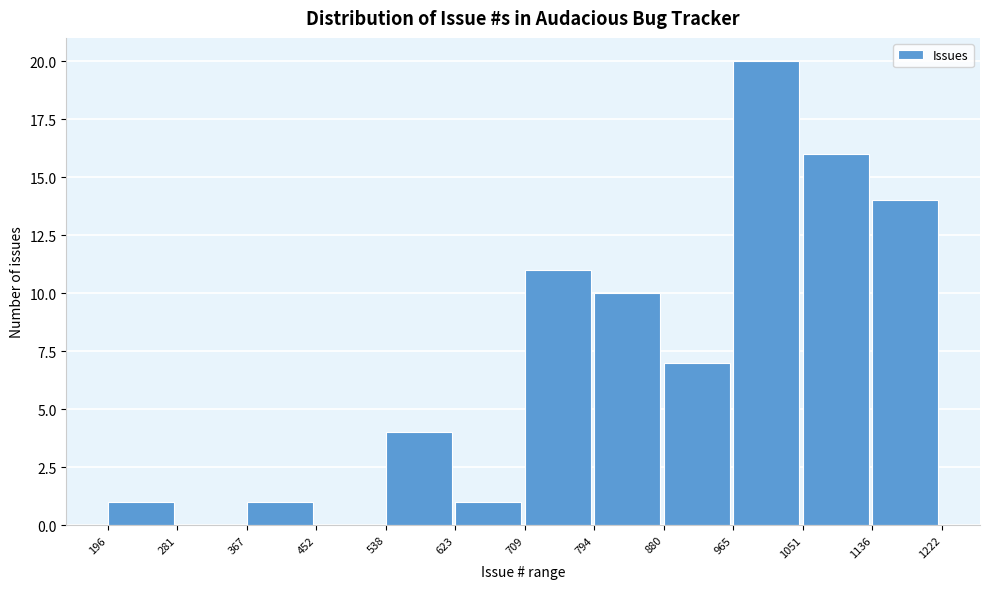

Over which range of the x-axis is the bar tallest?

965 to 1051